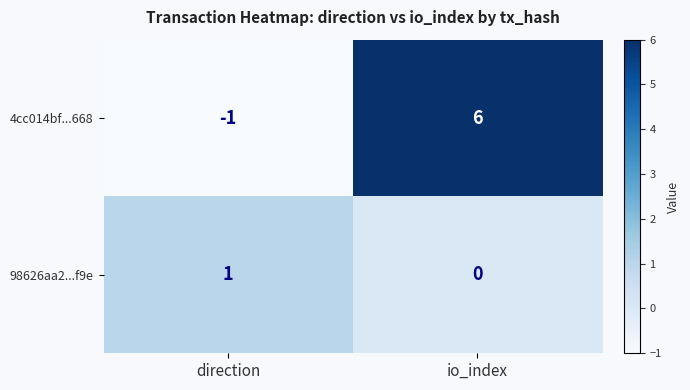

Reading left to right, list all the values displayed in this chart.

4cc014bf...668: direction=-1	io_index=6
98626aa2...f9e: direction=1	io_index=0